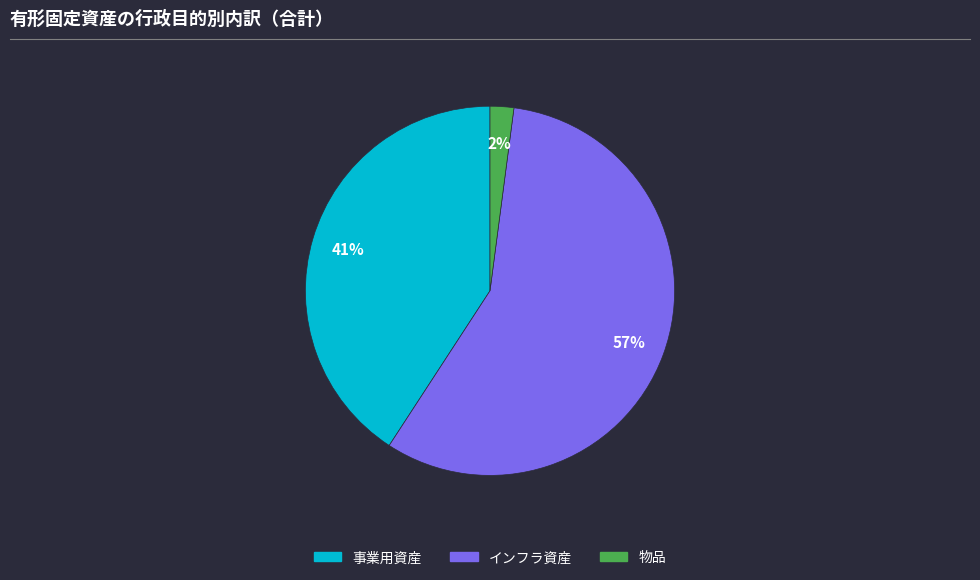

What percentage is the インフラ資産 slice, to the nearest percent?

57%